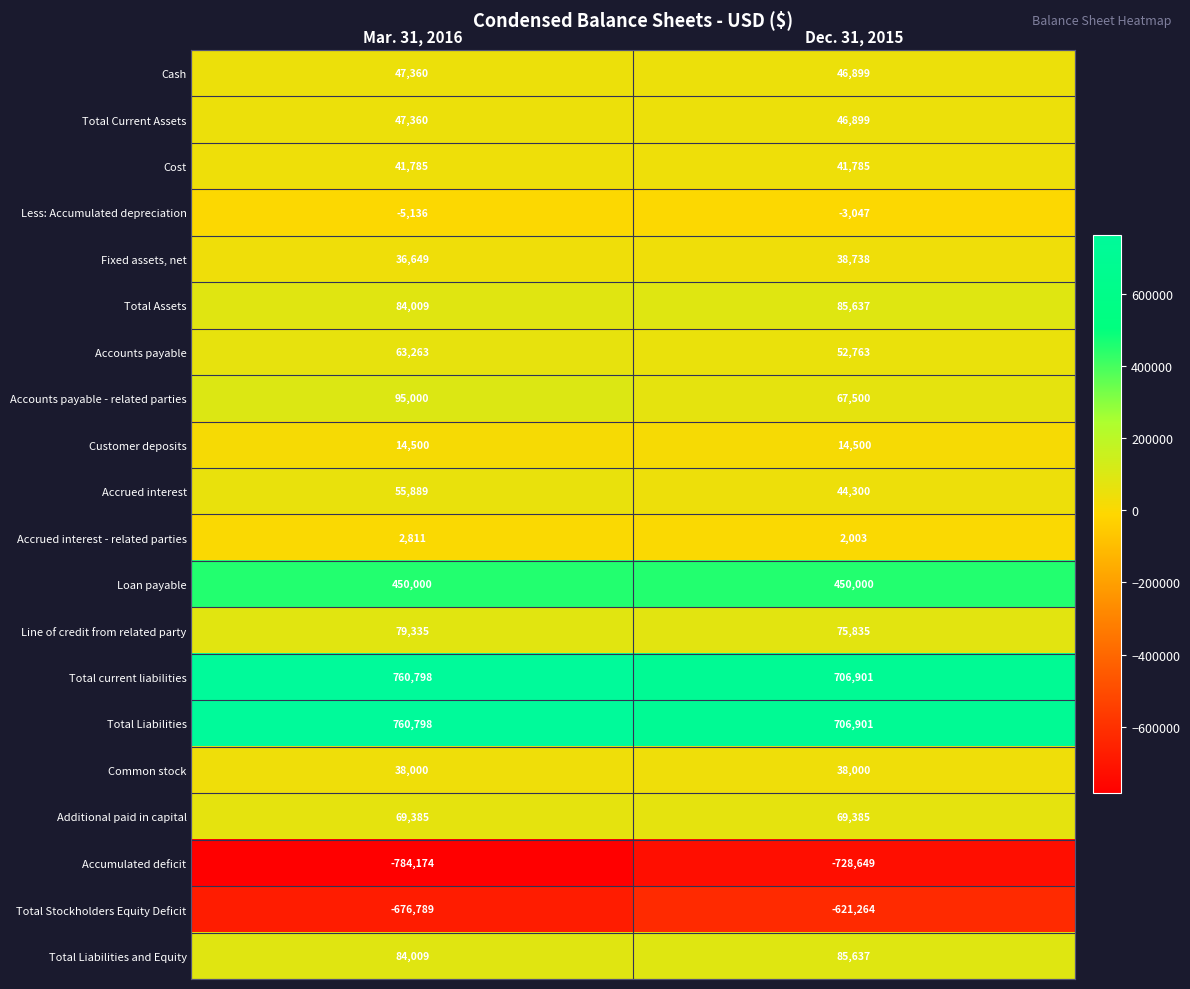

What is the sum of the Total Liabilities and Equity values at Mar. 31, 2016 and Dec. 31, 2015?

169646